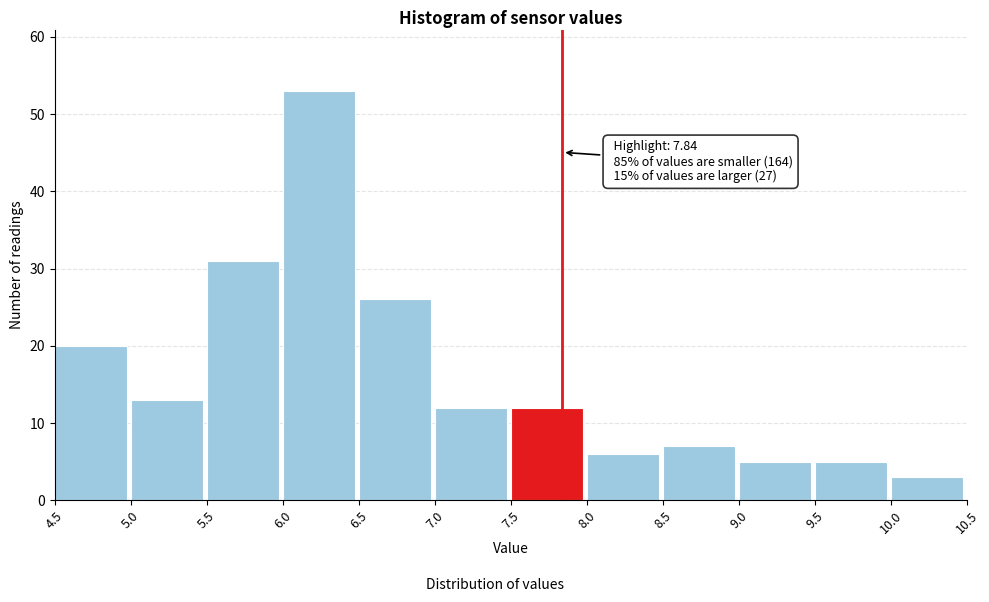

Over which range of the x-axis is the bar tallest?

6.0 to 6.5